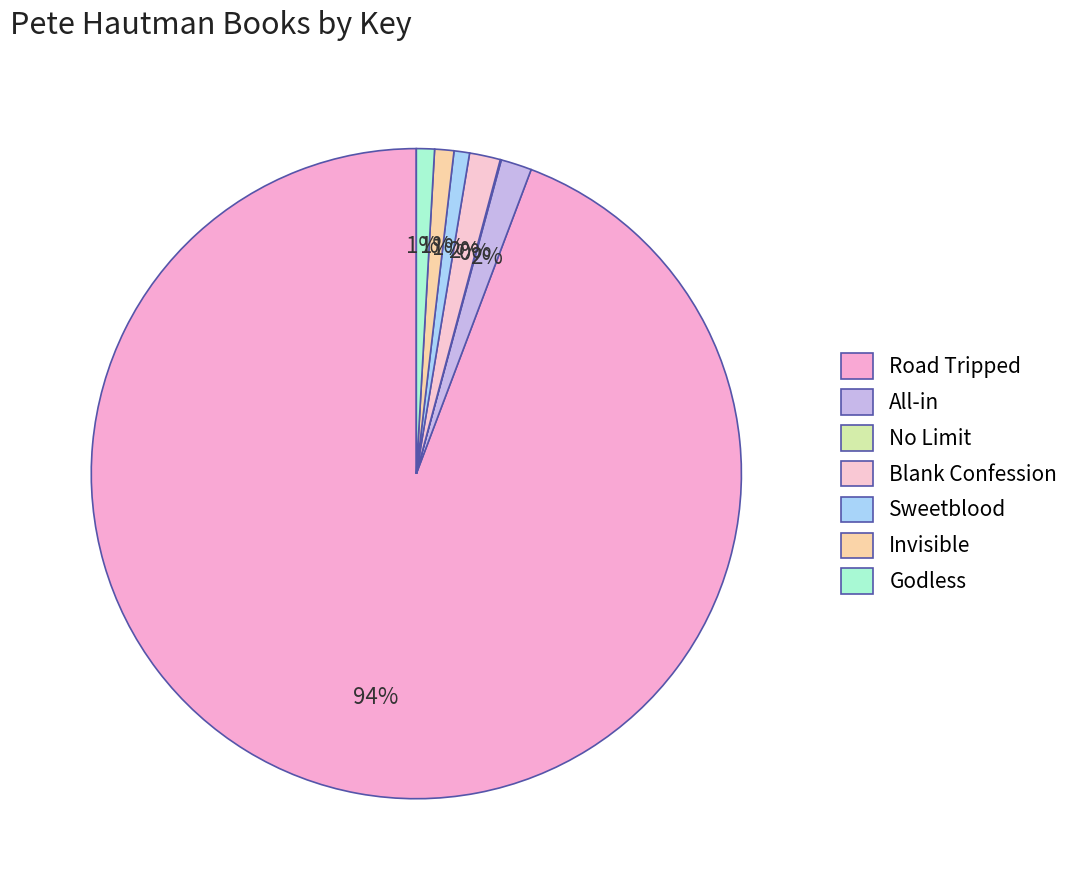

To the nearest percent, what is the difference between the Sweetblood and All-in slice percentages?

1%